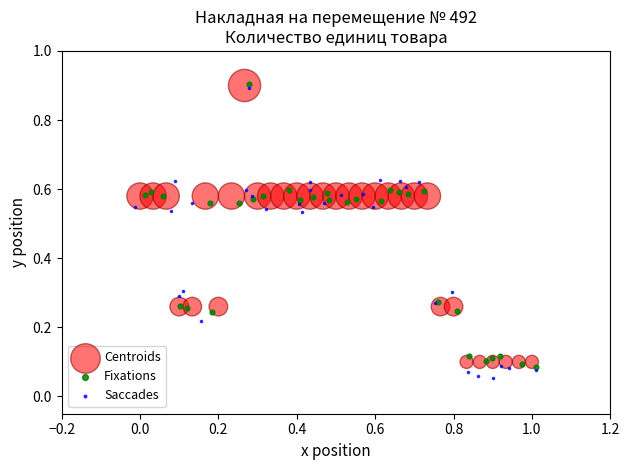

What are all the series names shown in the legend?

Centroids, Fixations, Saccades